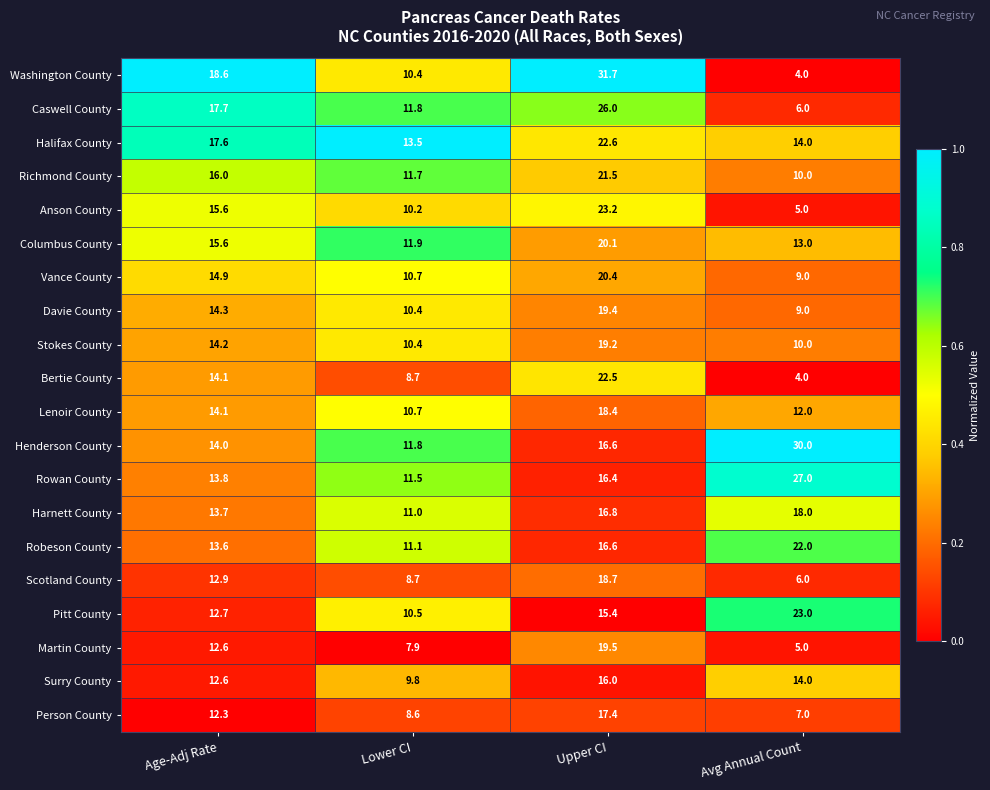

Which series has the largest range (max minus min)?

Washington County